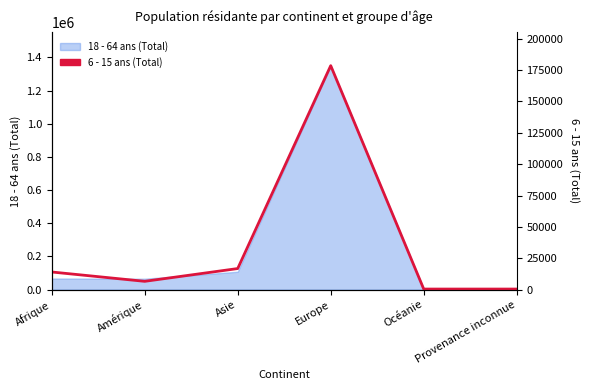

True or false: there are more than 0 points higher than both neighbors.

True